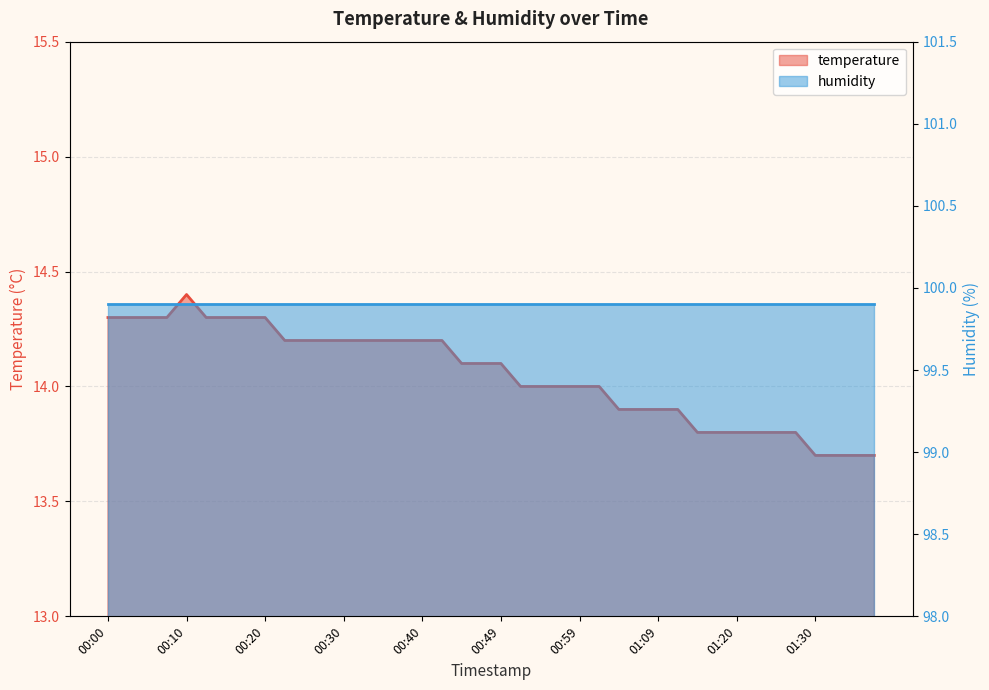

At which category does the chart reach its peak across all series?

00:10